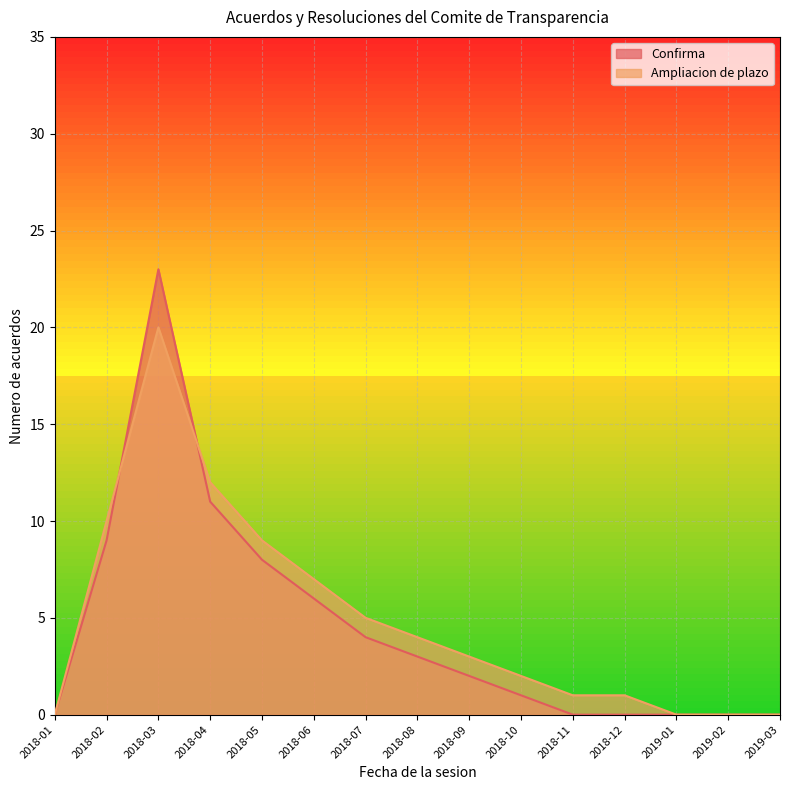

What is the sum of all Ampliacion de plazo values?

74